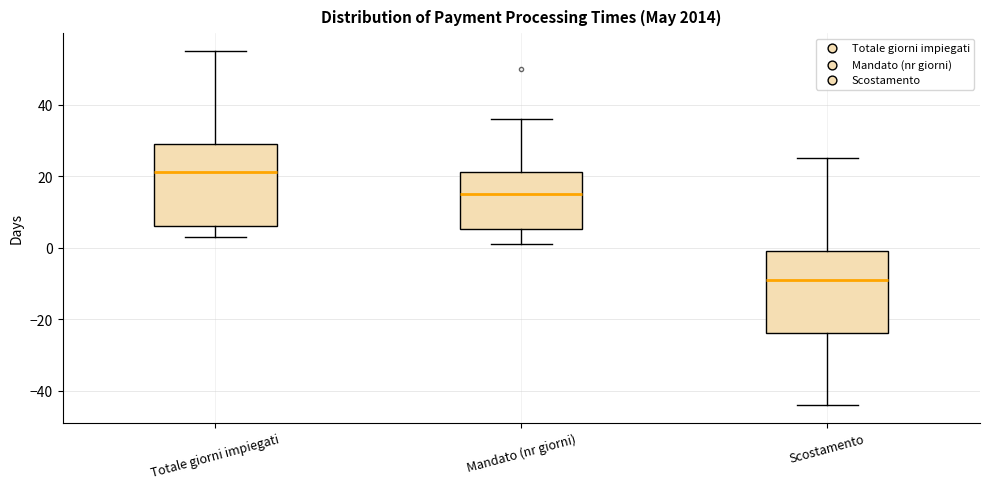

Which box's median line is the highest?

Totale giorni impiegati